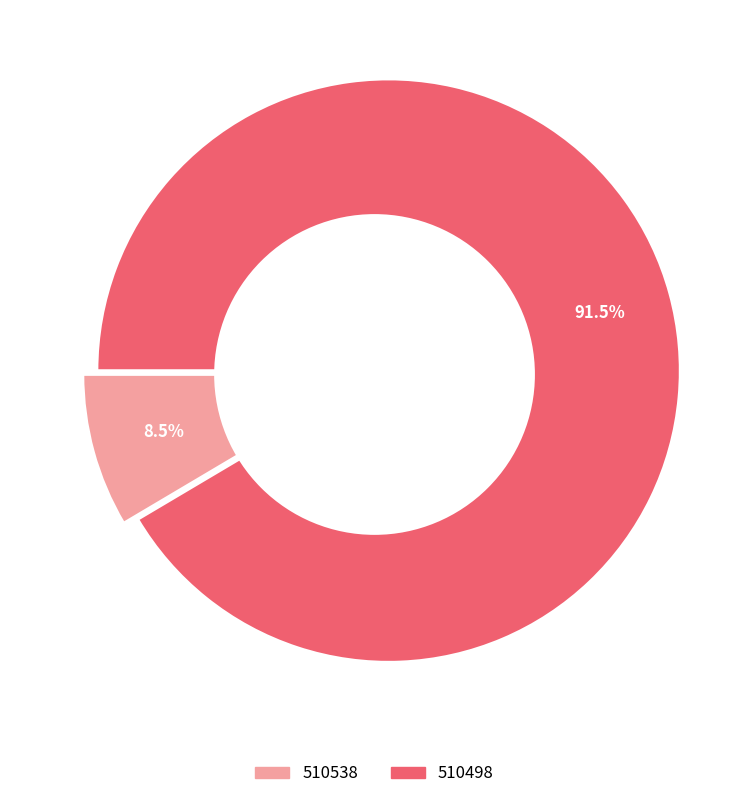

Which category has the smallest portion of the pie?

510538